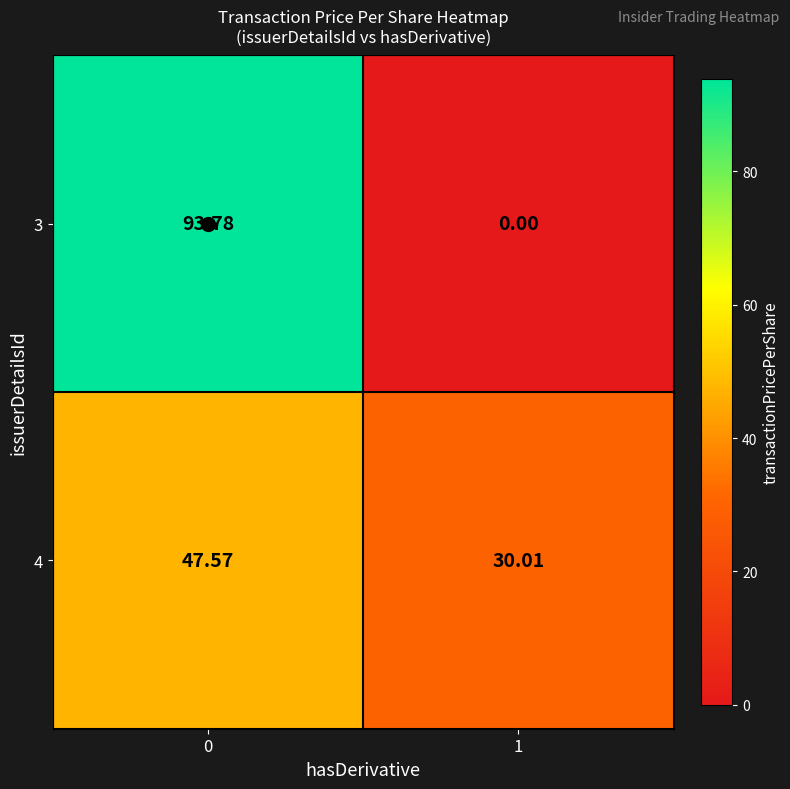

Reading right to left, what are all the values shown in this chart?

3: 1=0.0	0=93.8
4: 1=30.0	0=47.6